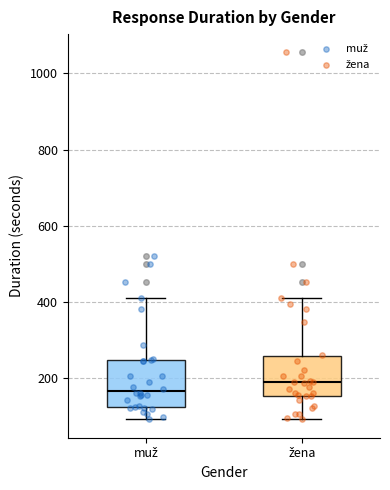

Reading left to right, read every box against the y-axis: the position of its median line, the range the box covers, and the ends of its whiskers. The values are not printed on the chart, so give them approximately, as read against the axis.

muž: median 160, box 120 to 240, whiskers 100 to 420
žena: median 180, box 160 to 260, whiskers 100 to 420